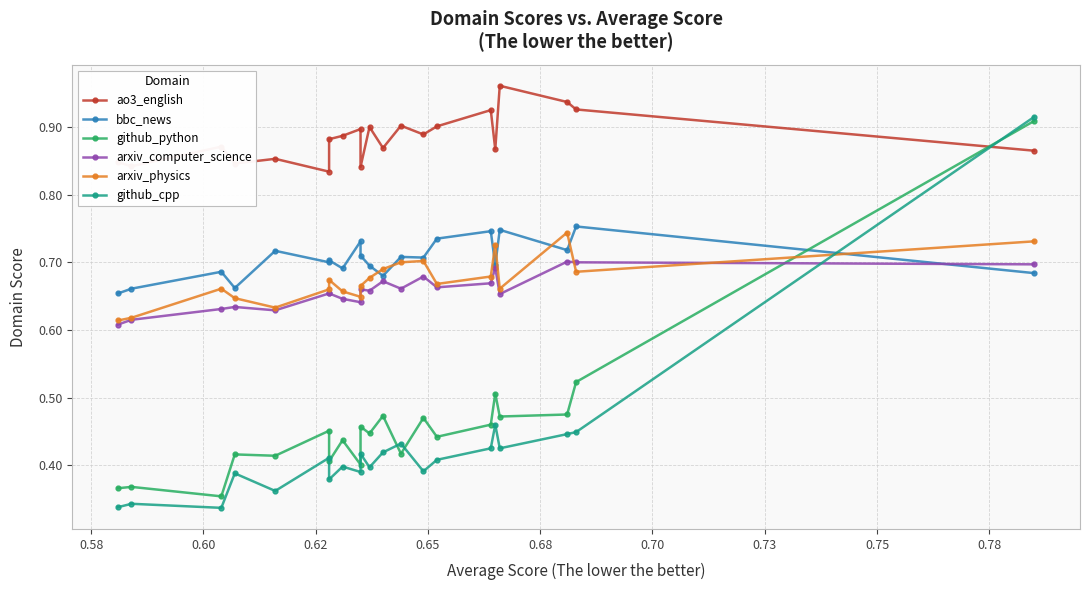

At which label is github_python closest to 0?

0.60